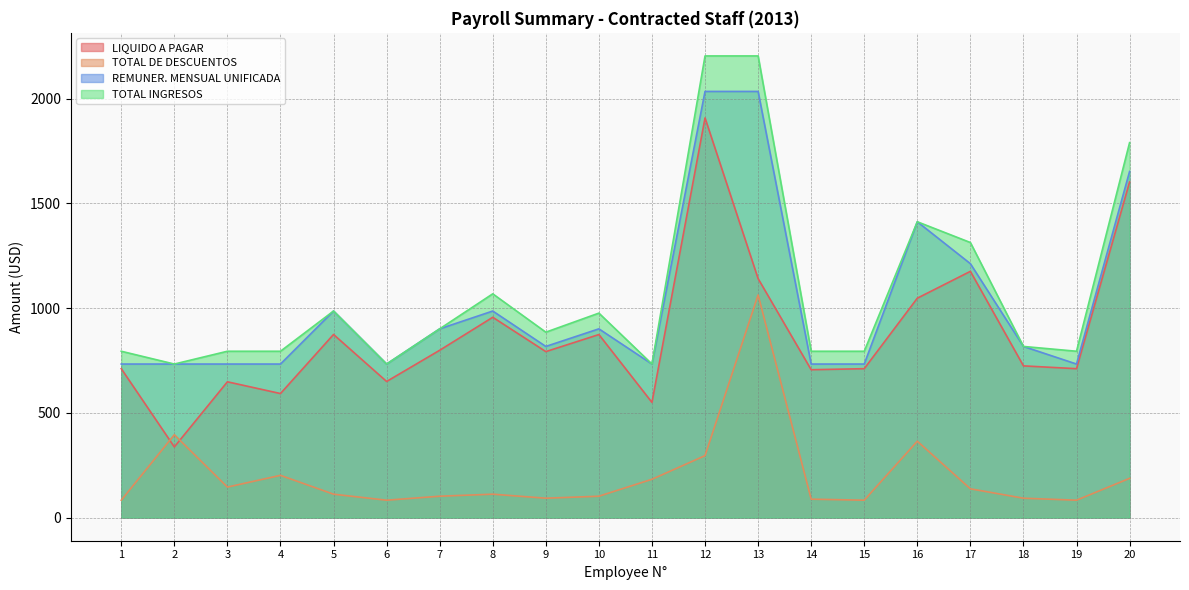

List the labels in order of TOTAL DE DESCUENTOS value, largest first.

13, 2, 16, 12, 4, 20, 11, 3, 17, 5, 8, 7, 10, 9, 18, 14, 1, 6, 15, 19